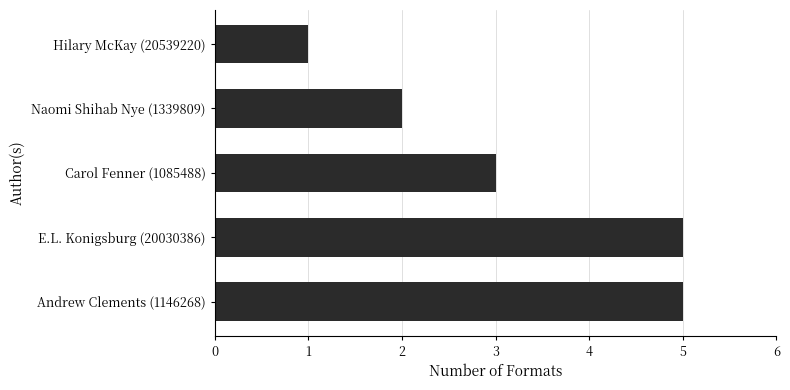

Does the chart contain stacked bars?

No